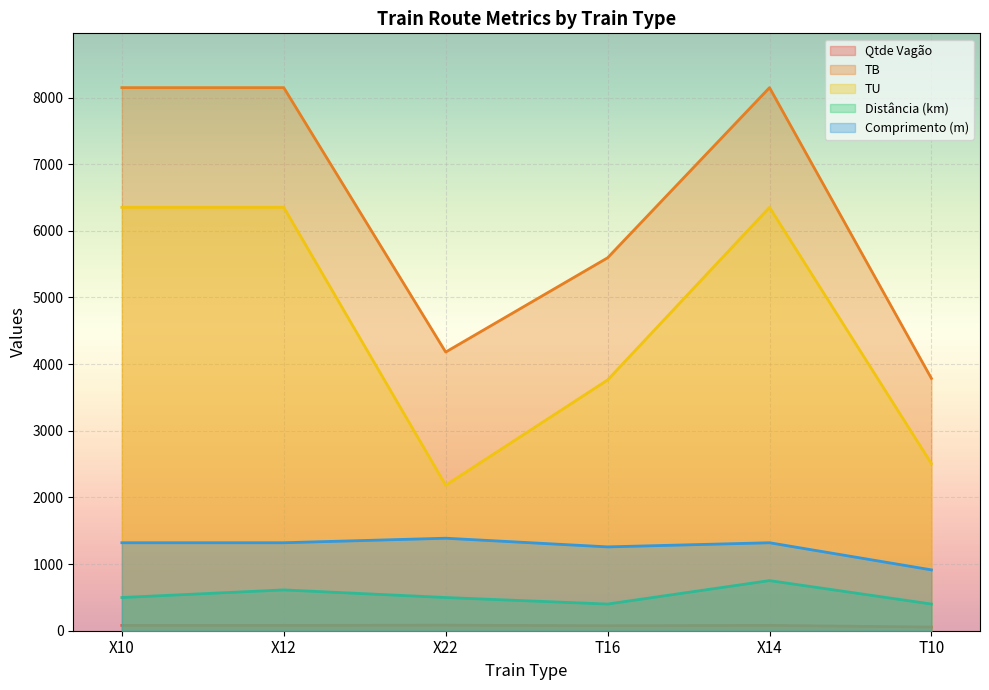

True or false: Distância (km) has a value of 1035 at X12.

False